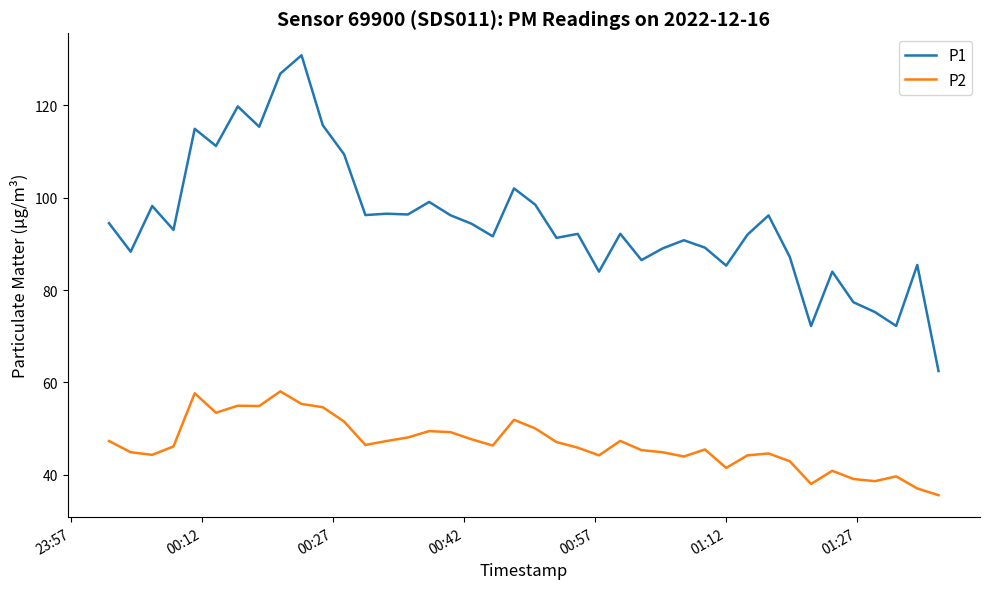

Does the chart display data point markers on the line(s)?

No